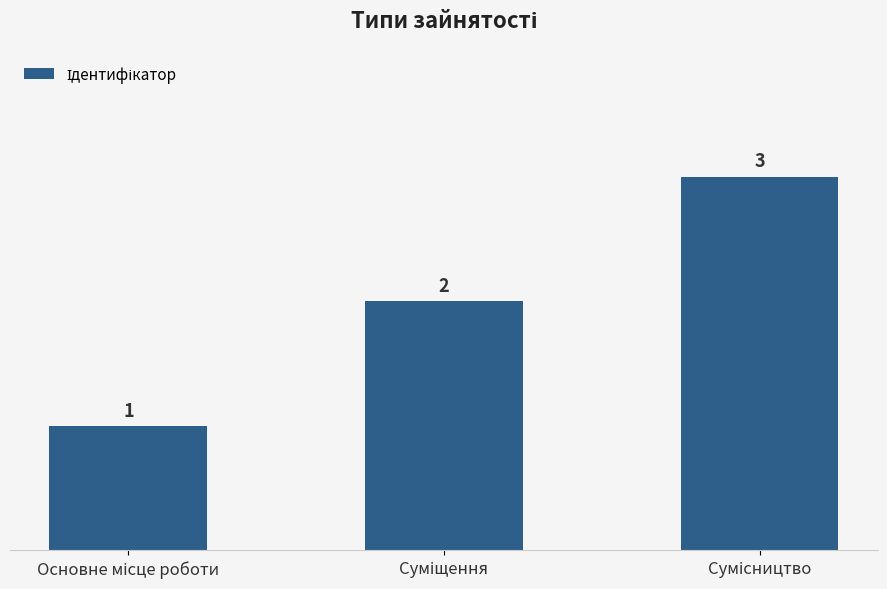

What is the value of the 1st bar from the left?

1